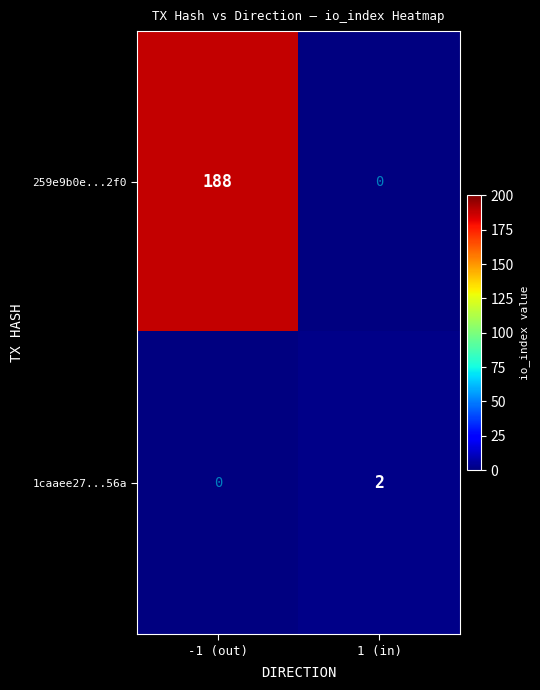

Is the value of 259e9b0e...2f0 at -1 (out) greater than the value of 1caaee27...56a at 1 (in)?

Yes